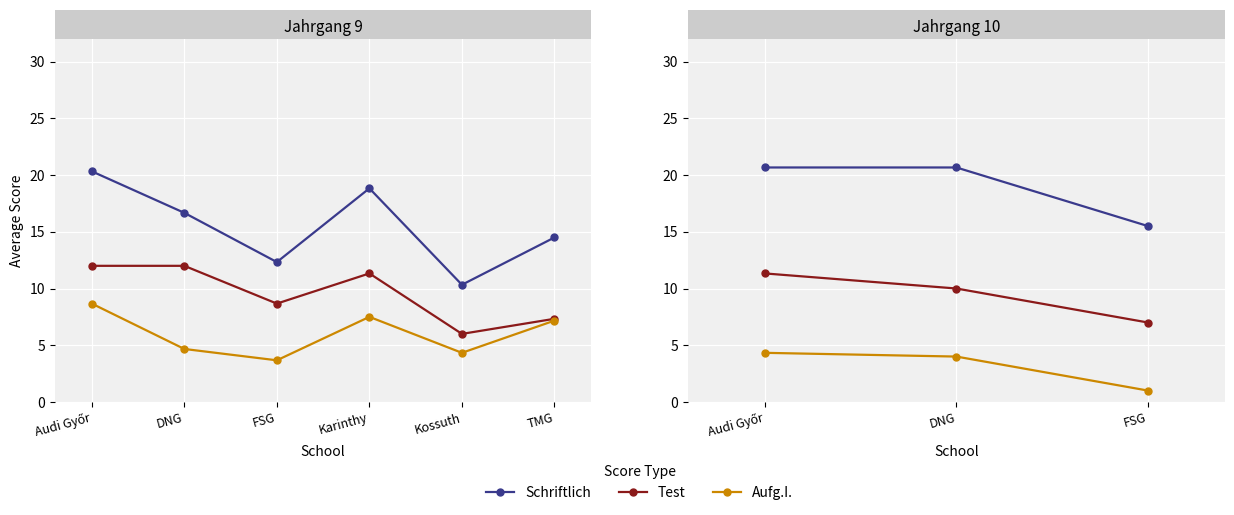

Is it true that Schriftlich equals 9.2 at FSG?

False